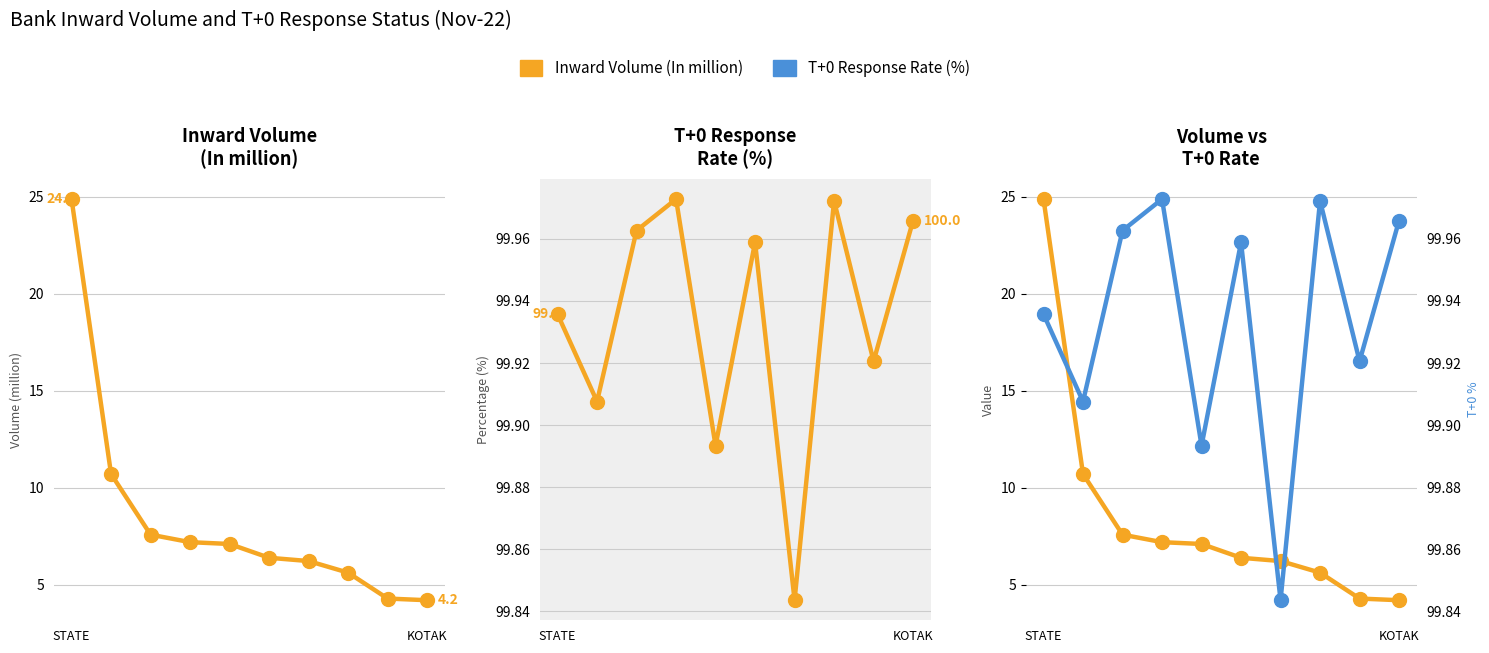

The value of Inward Volume (In million) at 3 is 12.7. True or false?

False